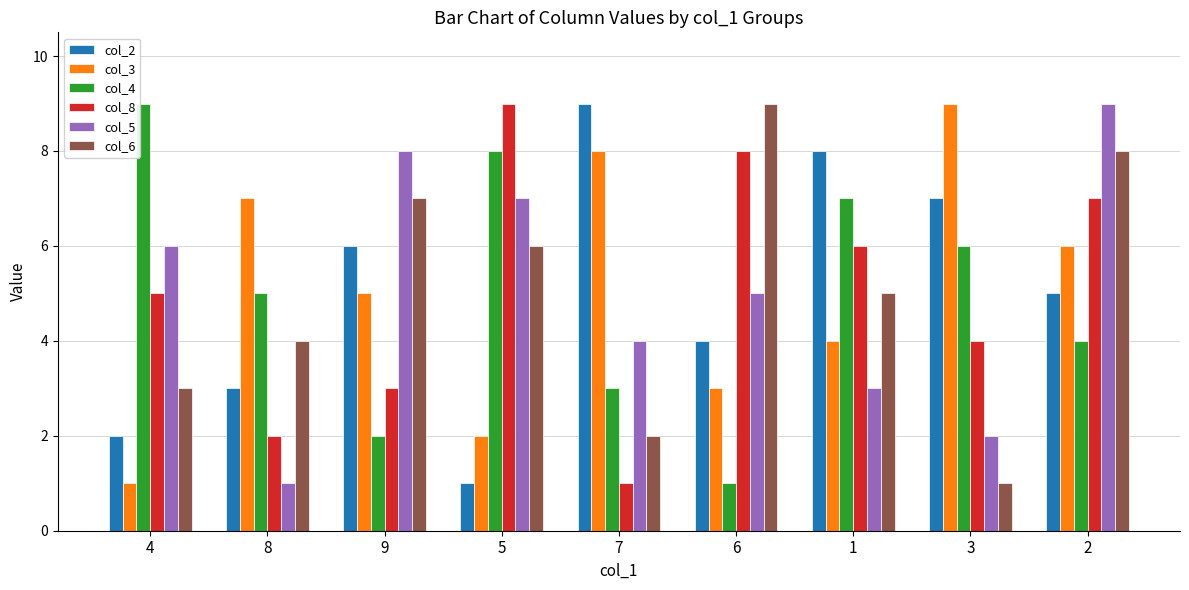

Which series changed the most between 9 and 2?

col_8